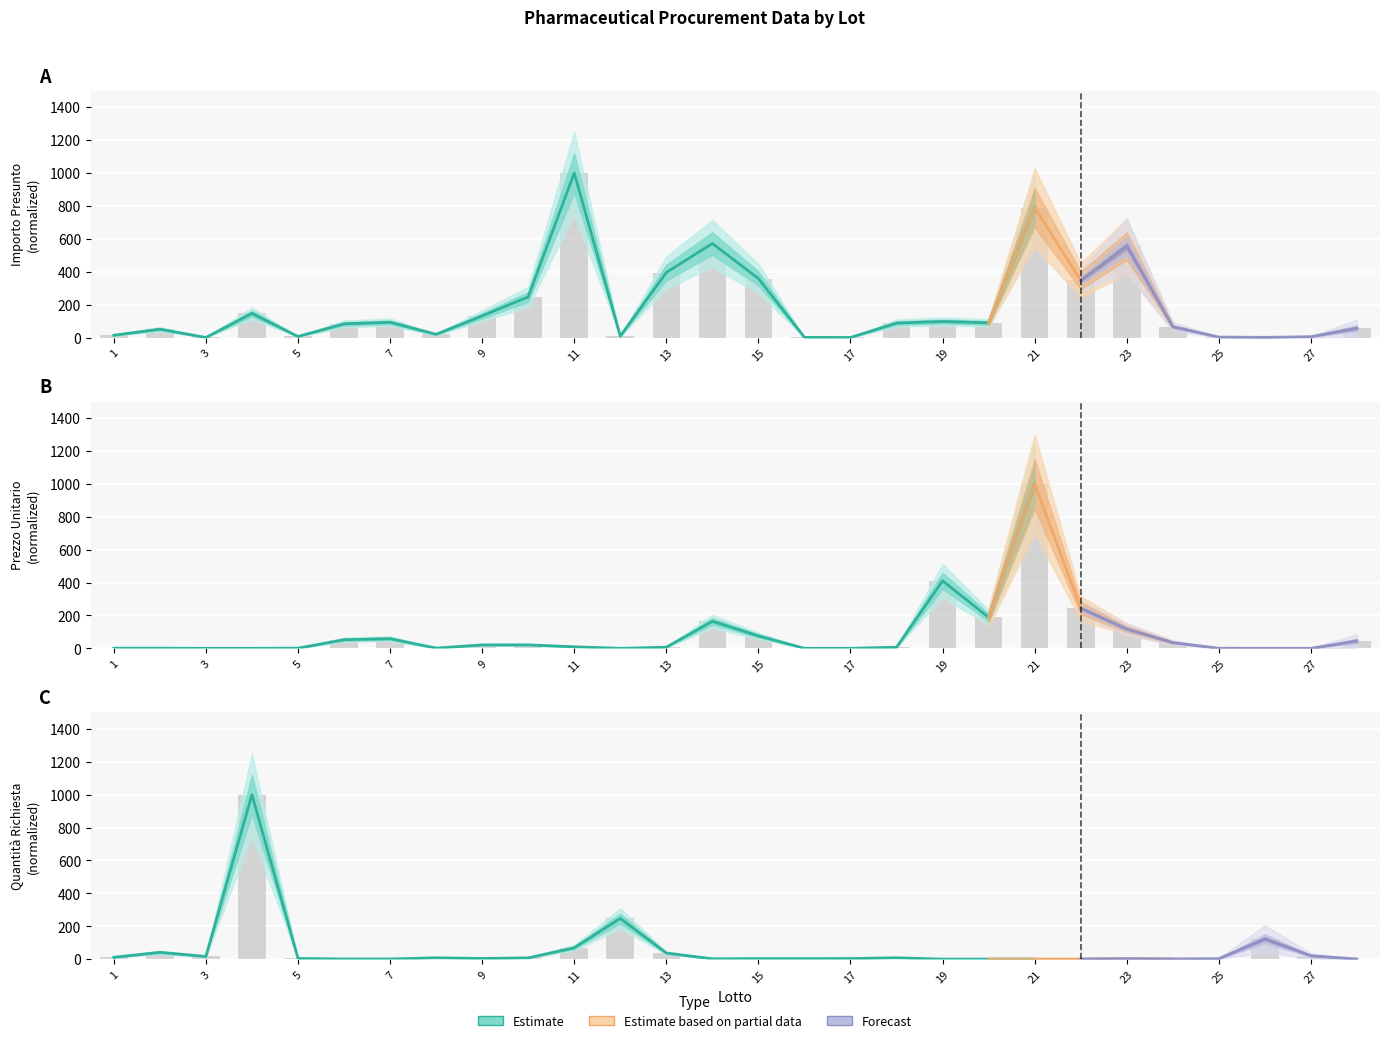

Which series has the largest total across all categories?

IMPORTO PRESUNTO